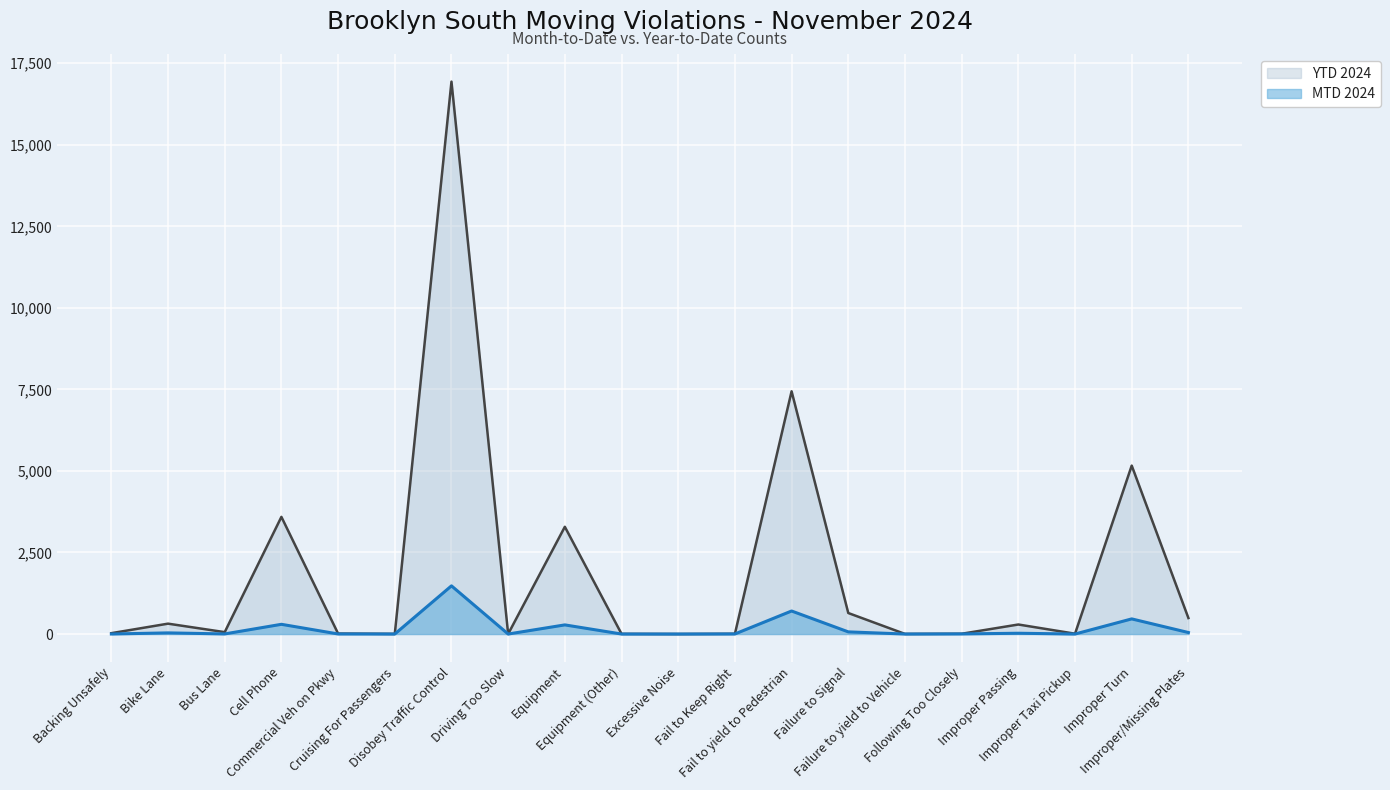

What is the sum of all YTD 2024 values?

38304